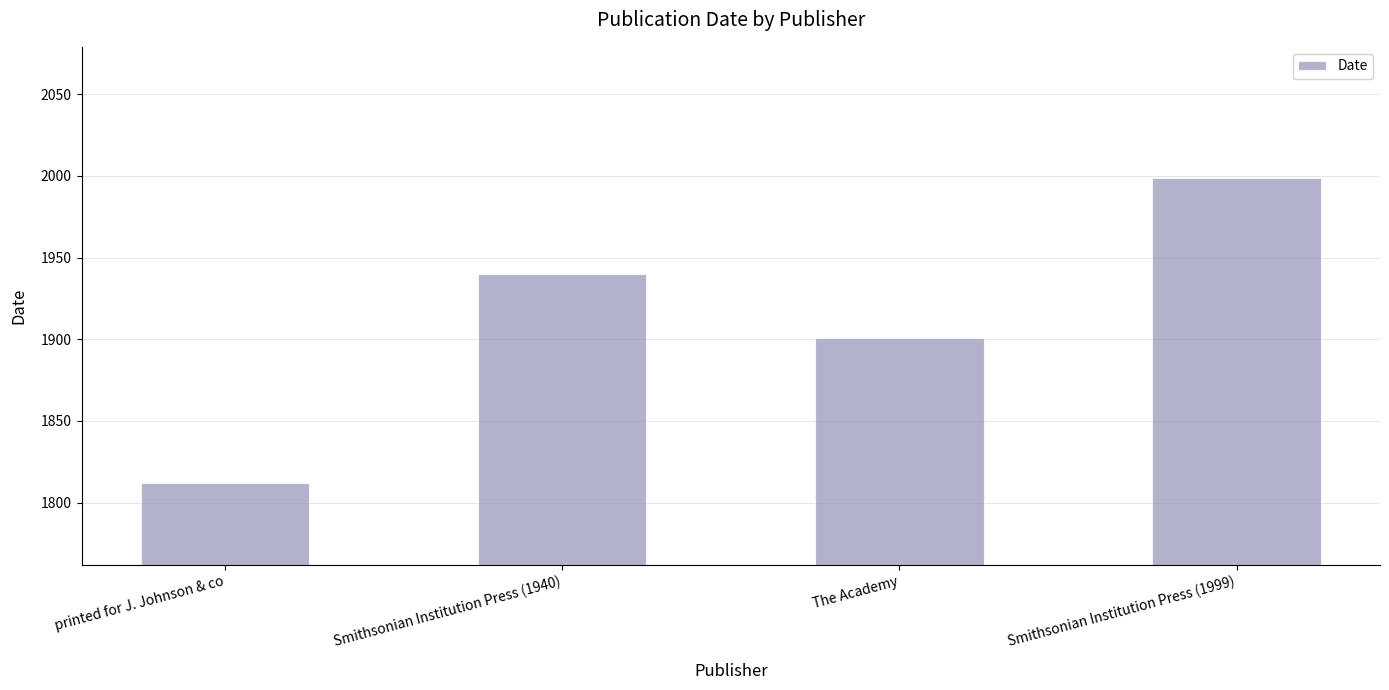

At which category does the chart reach its minimum across all series?

printed for J. Johnson & co